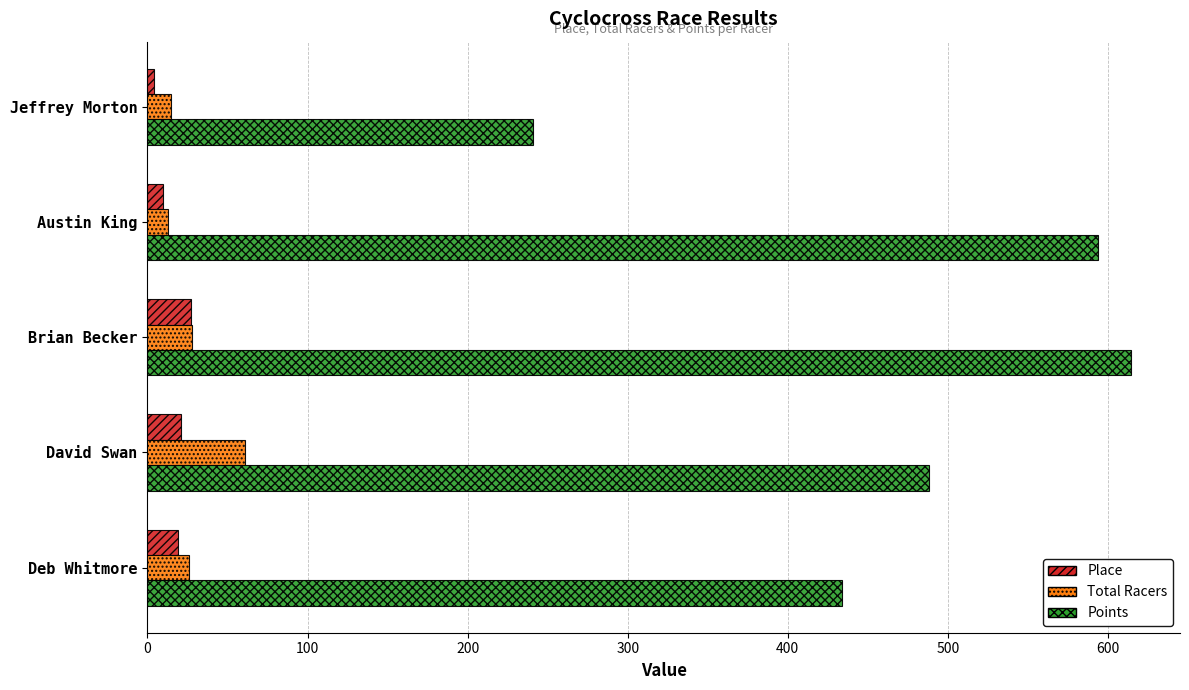

Which category has the highest value in the Points series?

Brian Becker